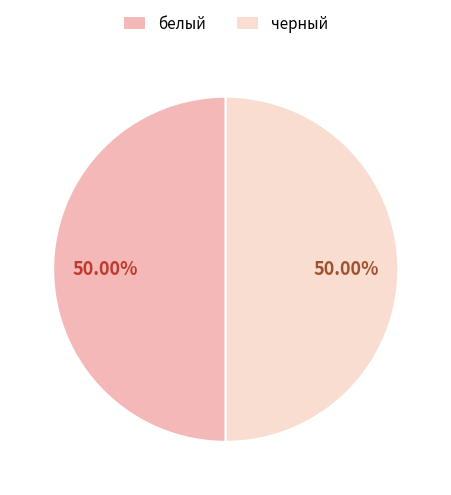

What is the ratio of the value at белый to the value at черный?

1.0